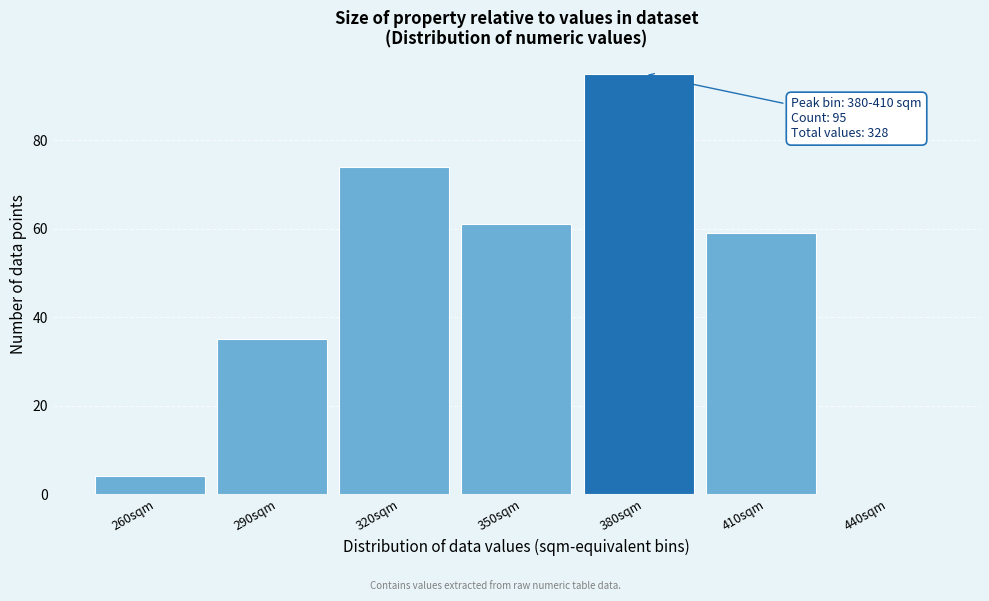

Reading left to right, what are all the values shown in this chart?

260sqm=4	290sqm=35	320sqm=74	350sqm=61	380sqm=95	410sqm=59	440sqm=0